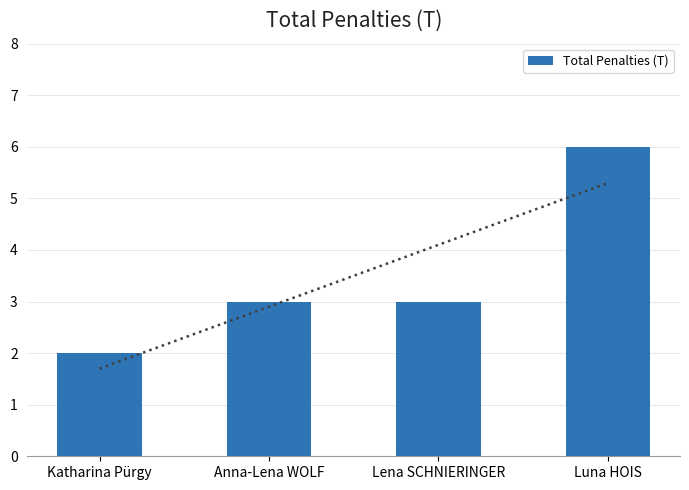

At which label does the data first exceed 3?

Luna HOIS